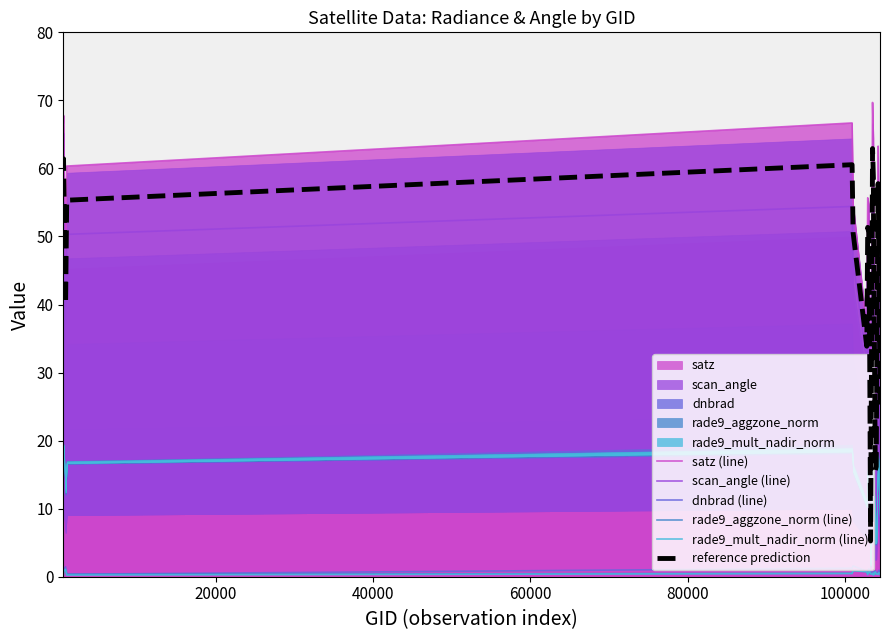

Between which two adjacent categories do rade9_aggzone_norm (line) and dnbrad (line) first intersect?

40000 and 60000